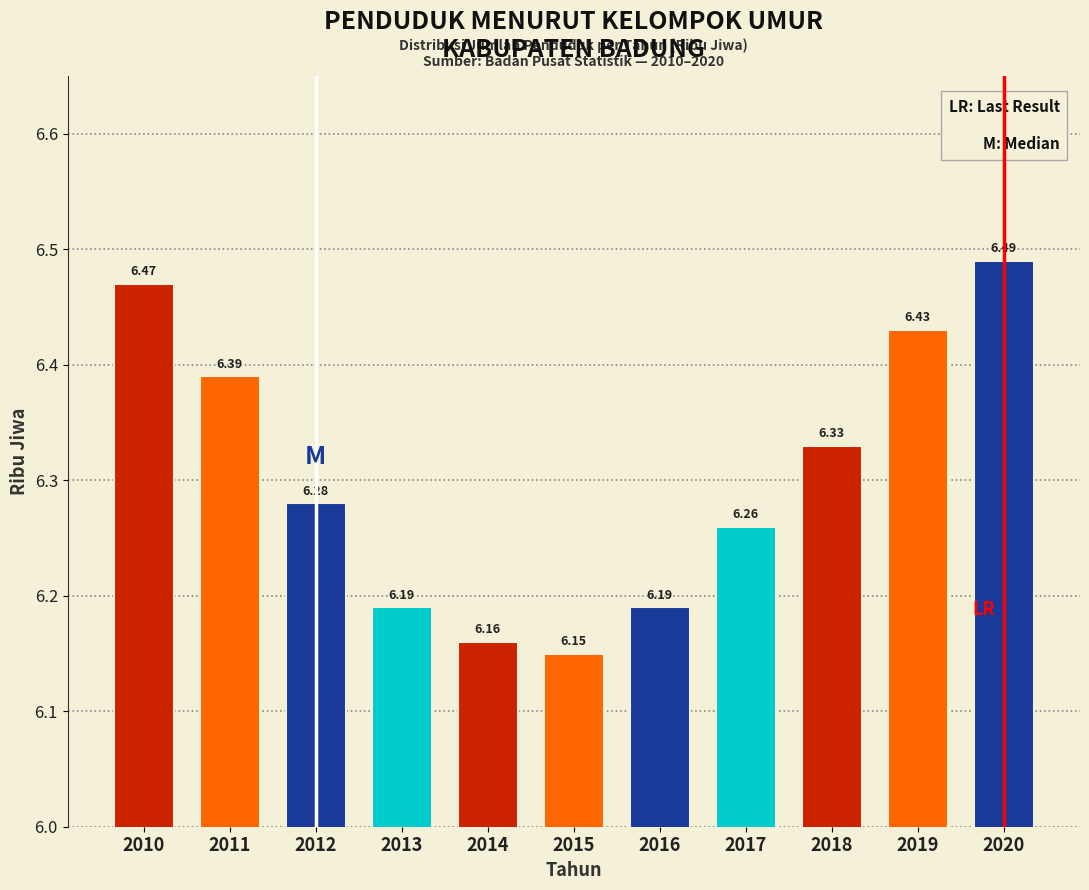

What is the sum of the values at 2014 and 2018?

12.5